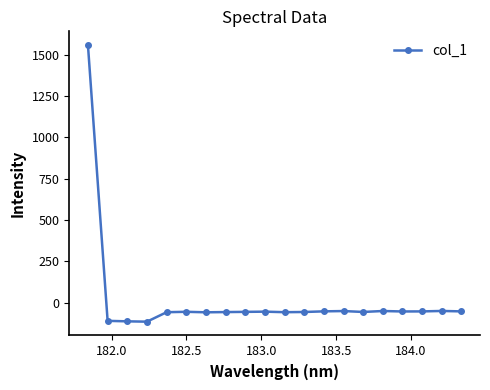

What is the value of the 19th point from the left?

-49.6